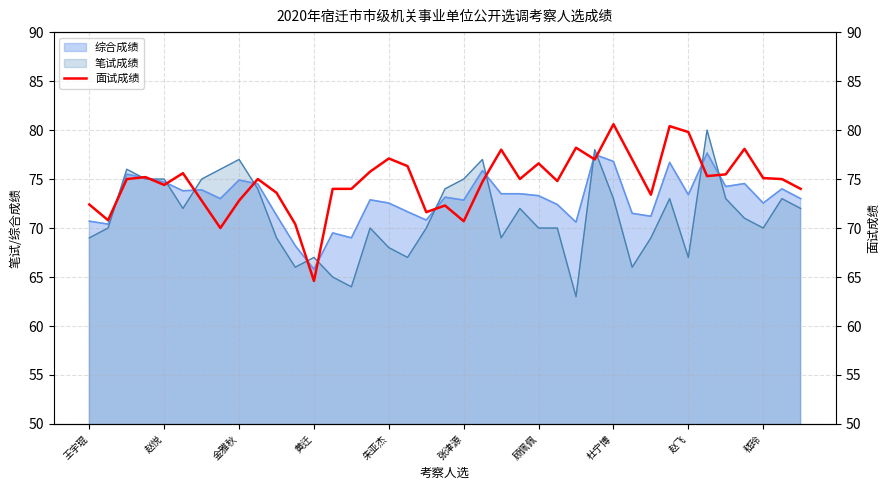

What is the highest value of the 笔试成绩 series?

80.0